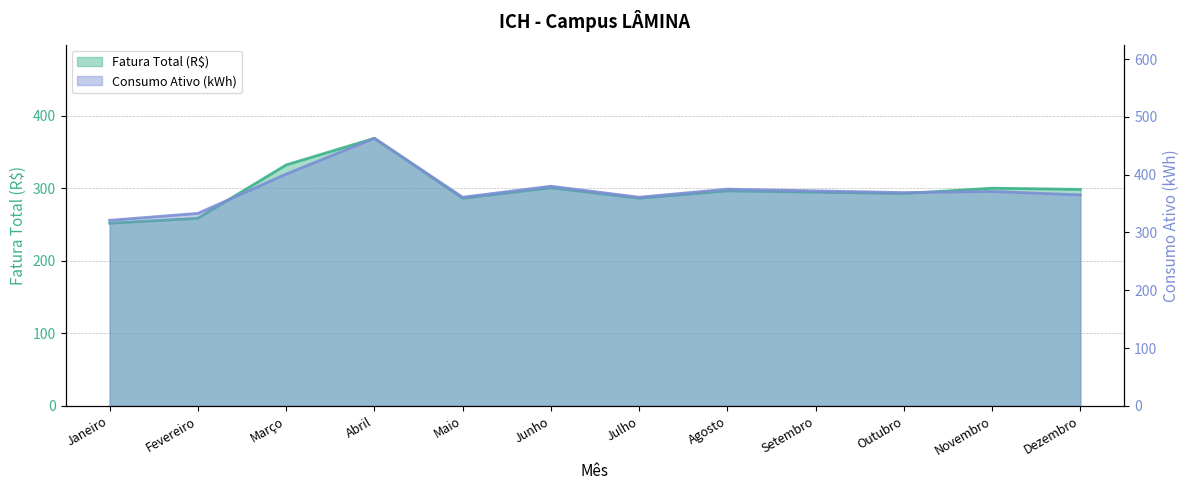

True or false: Fatura Total (R$) and Consumo Ativo (kWh) intersect in this chart.

False